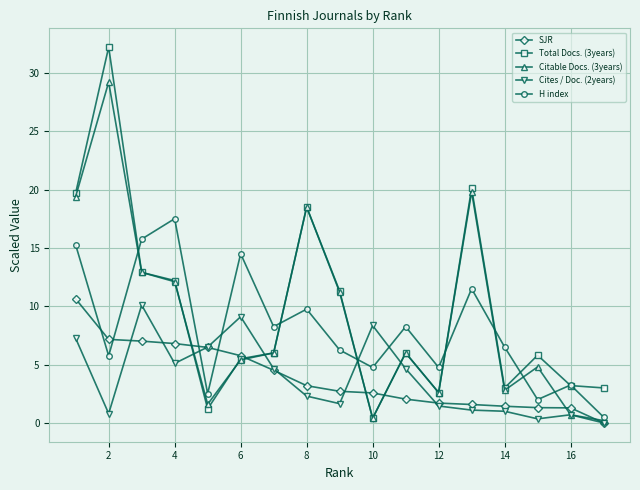

At how many categories does at least one series exceed 8?

11